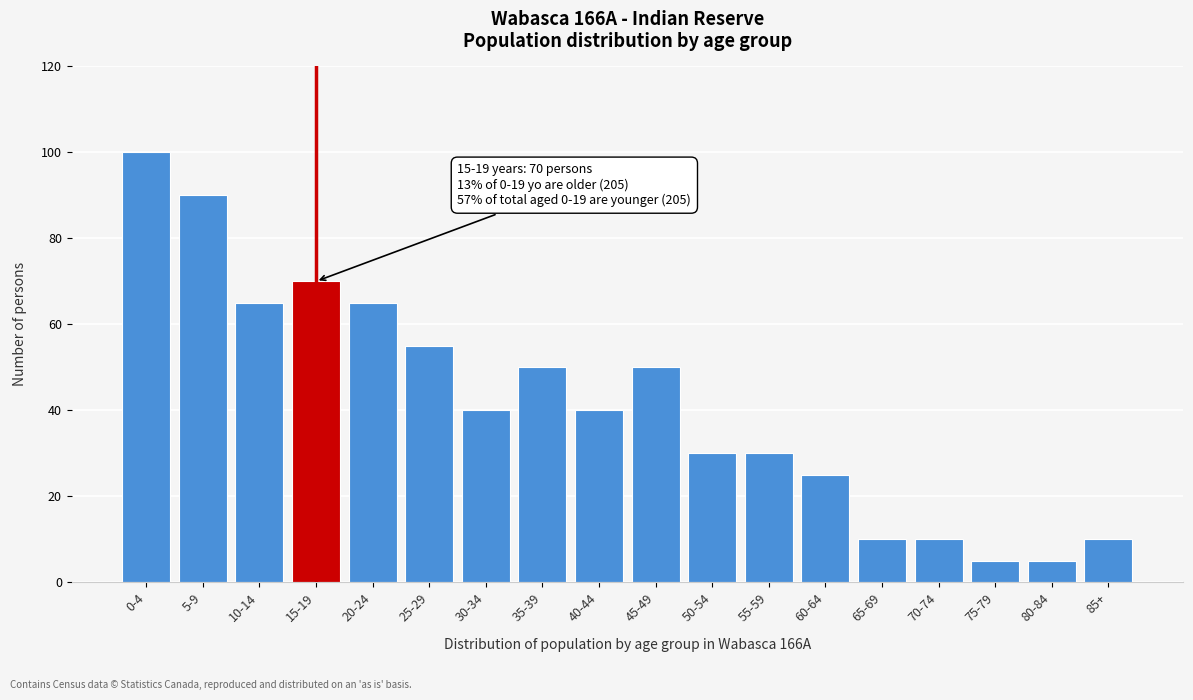

Reading left to right, list all the values displayed in this chart.

100	90	65	70	65	55	40	50	40	50	30	30	25	10	10	5	5	10